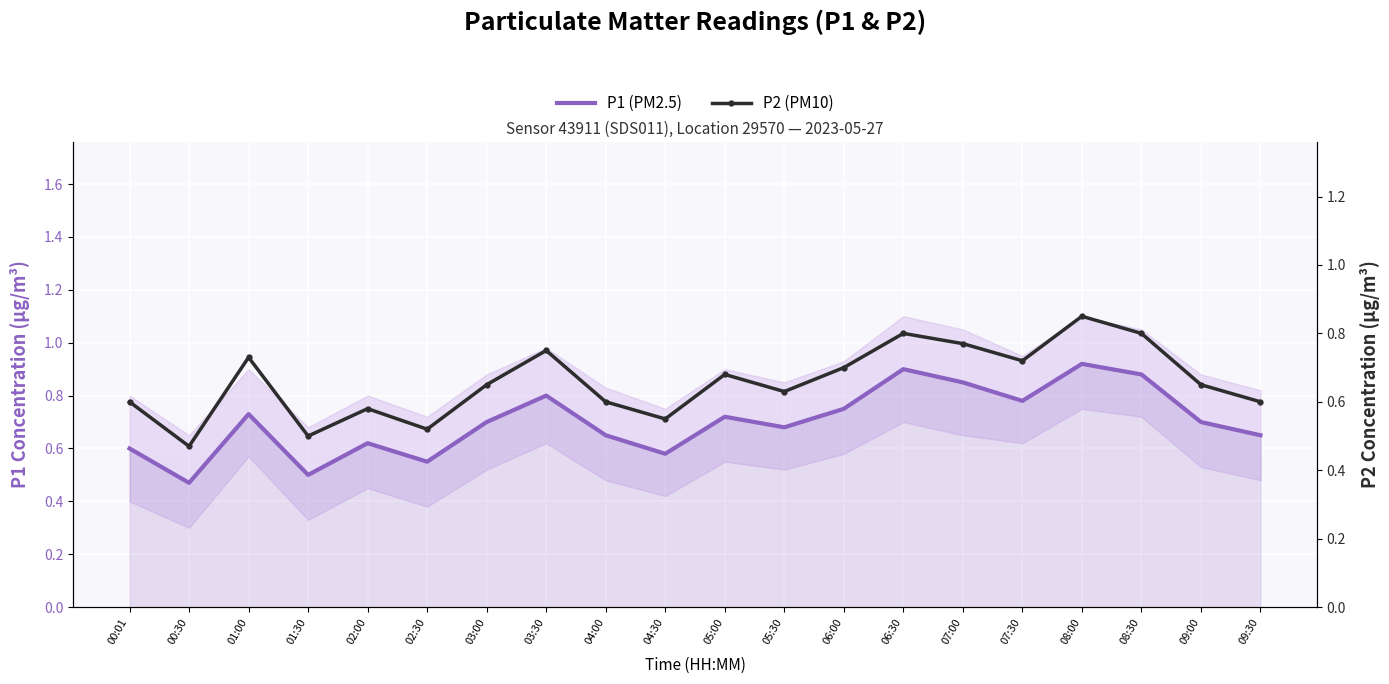

List the labels in order of P2 (PM10) value, largest first.

08:00, 06:30, 08:30, 07:00, 03:30, 01:00, 07:30, 06:00, 05:00, 03:00, 09:00, 05:30, 00:01, 04:00, 09:30, 02:00, 04:30, 02:30, 01:30, 00:30